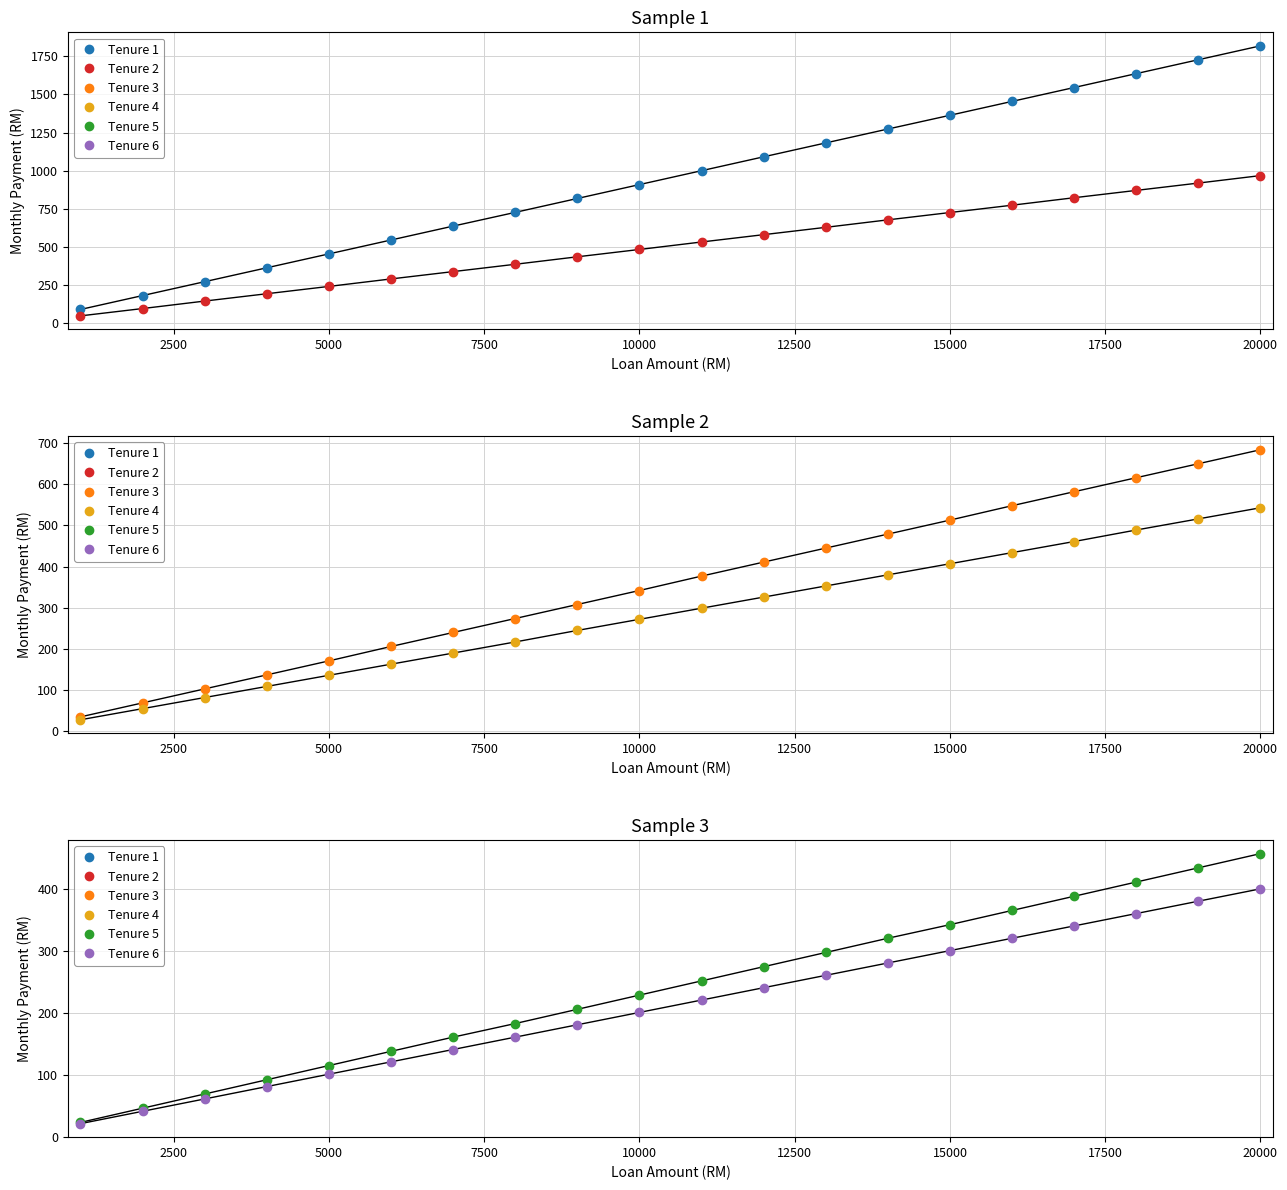

True or false: Tenure 5 and Tenure 3 cross at least once.

False